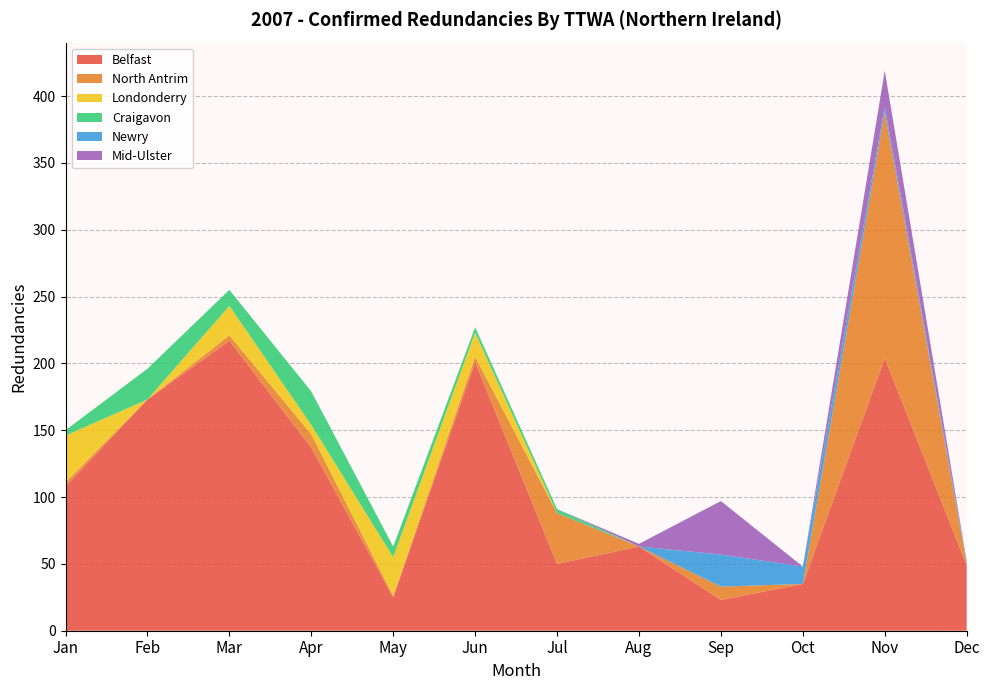

Reading left to right, extract all data points from this chart.

Belfast: 108	173	217	137	25	201	50	63	23	35	204	49
North Antrim: 3	0	4	10	1	4	38	0	10	0	184	1
Londonderry: 35	0	22	7	29	18	0	0	0	0	0	0
Craigavon: 4	23	12	25	8	4	3	0	0	0	0	0
Newry: 0	0	0	0	0	0	0	0	24	13	4	2
Mid-Ulster: 0	0	0	0	0	0	0	2	40	0	27	0